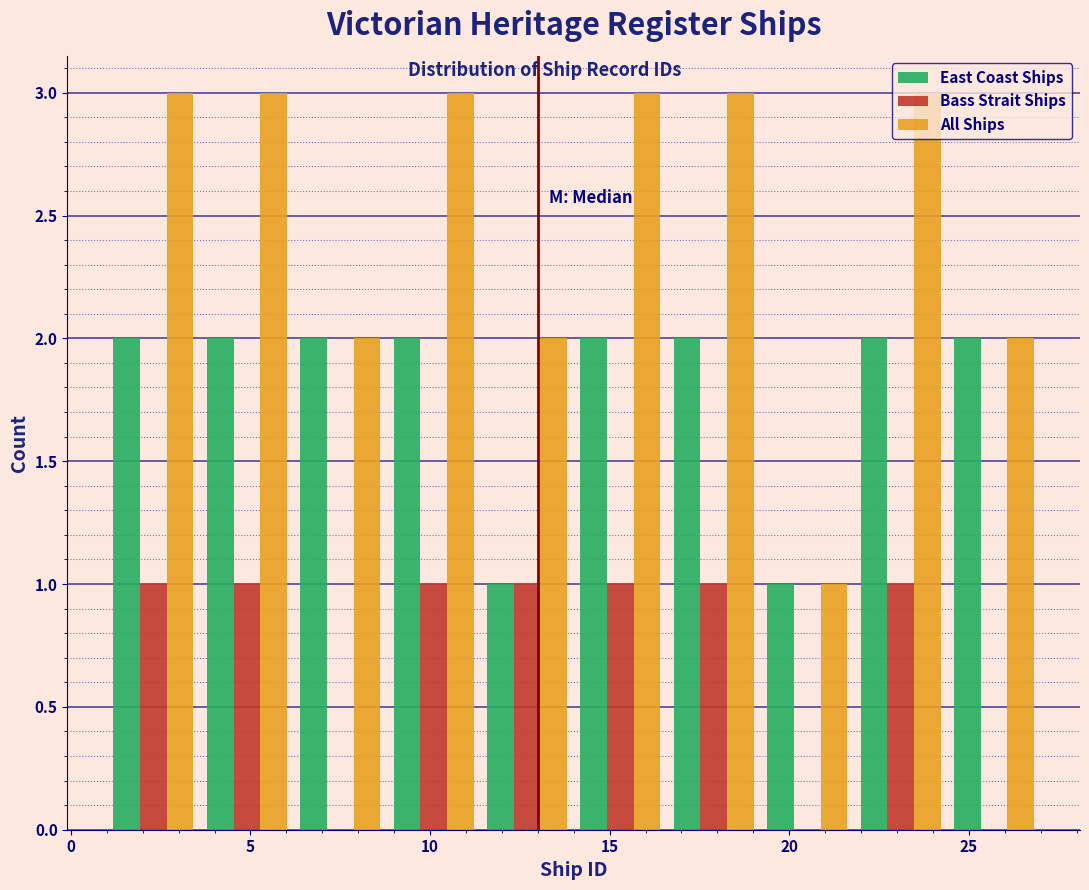

Reading left to right, transcribe this chart: for each range on the x-axis, give the height of each series' bar. Neither the bar edges nor the heights are printed on the chart, so give them approximately, as read against the axes.

1.0 to 3.6: East Coast Ships=2	Bass Strait Ships=1	All Ships=3
3.6 to 6.2: East Coast Ships=2	Bass Strait Ships=1	All Ships=3
6.2 to 8.8: East Coast Ships=2	Bass Strait Ships=0	All Ships=2
8.8 to 11.4: East Coast Ships=2	Bass Strait Ships=1	All Ships=3
11.4 to 14.0: East Coast Ships=1	Bass Strait Ships=1	All Ships=2
14.0 to 16.6: East Coast Ships=2	Bass Strait Ships=1	All Ships=3
16.6 to 19.2: East Coast Ships=2	Bass Strait Ships=1	All Ships=3
19.2 to 21.8: East Coast Ships=1	Bass Strait Ships=0	All Ships=1
21.8 to 24.4: East Coast Ships=2	Bass Strait Ships=1	All Ships=3
24.4 to 27.0: East Coast Ships=2	Bass Strait Ships=0	All Ships=2